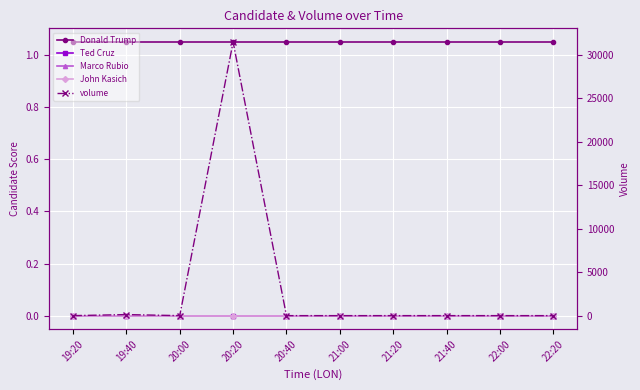

The value of volume at 21:20 is -12116.2. True or false?

False